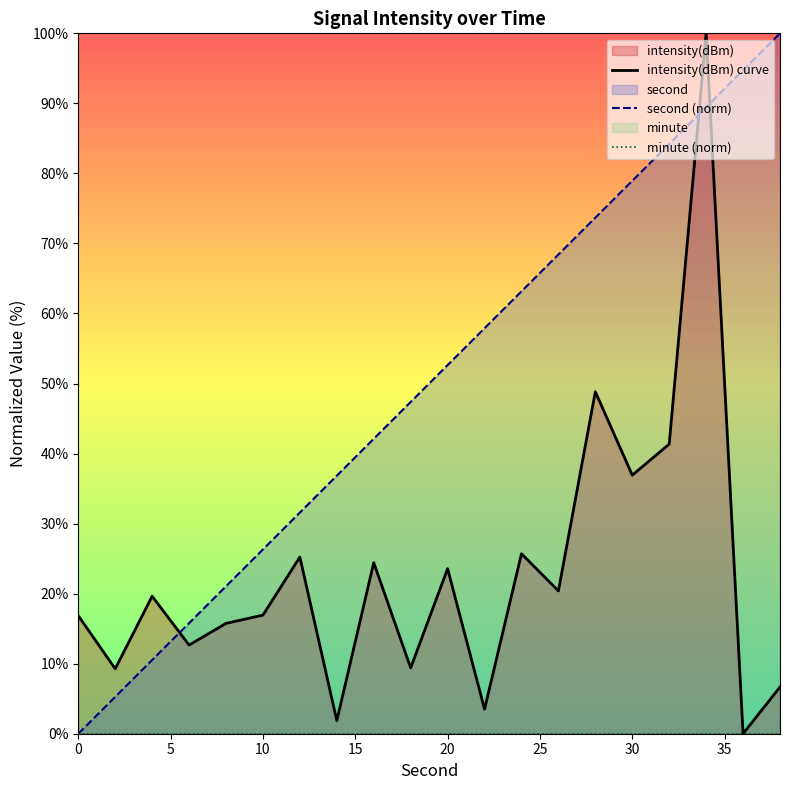

What is the value of the intensity(dBm) curve point at the 5th from the left?

15.8